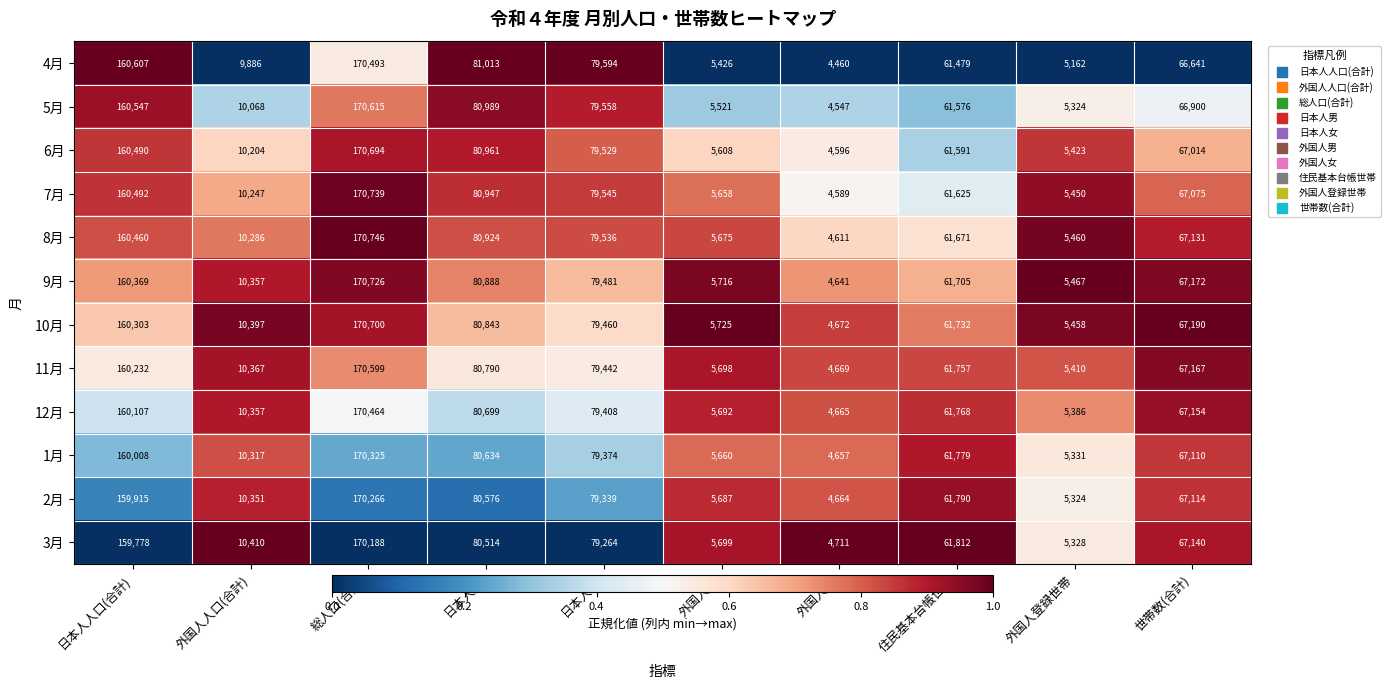

Which category has the highest value across all series?

総人口(合計)